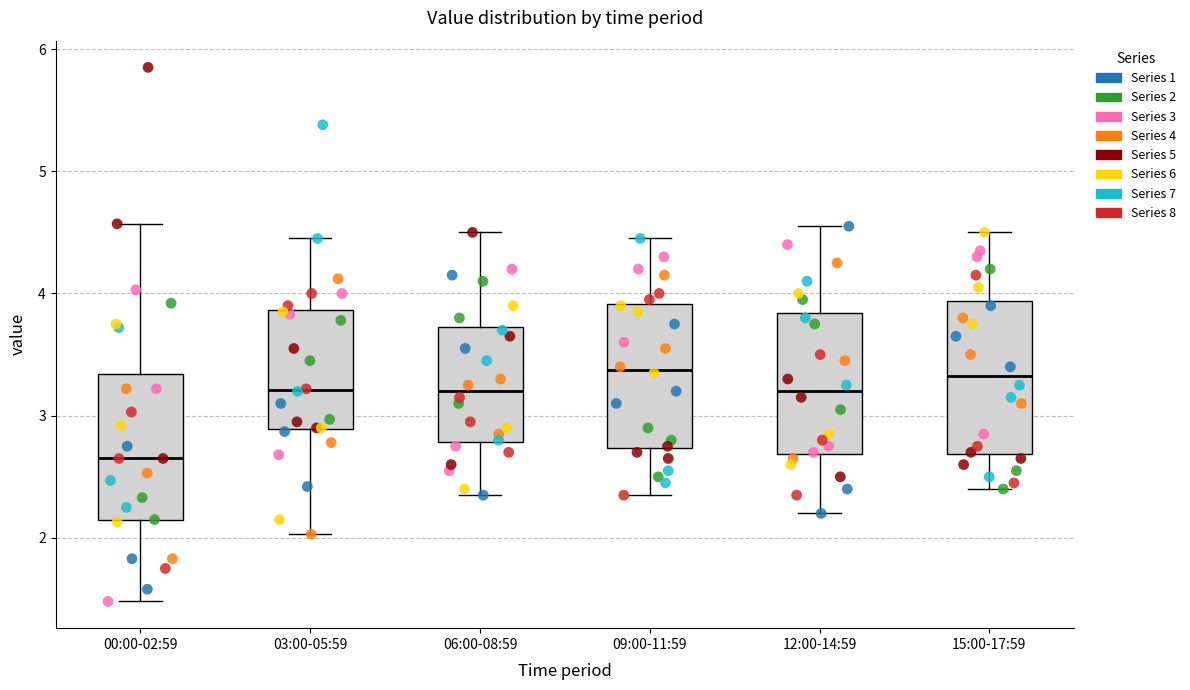

Where is the lower edge of the box for 15:00-17:59 on the y-axis? The values are not printed on the chart, so give them approximately, as read against the axis.

2.7